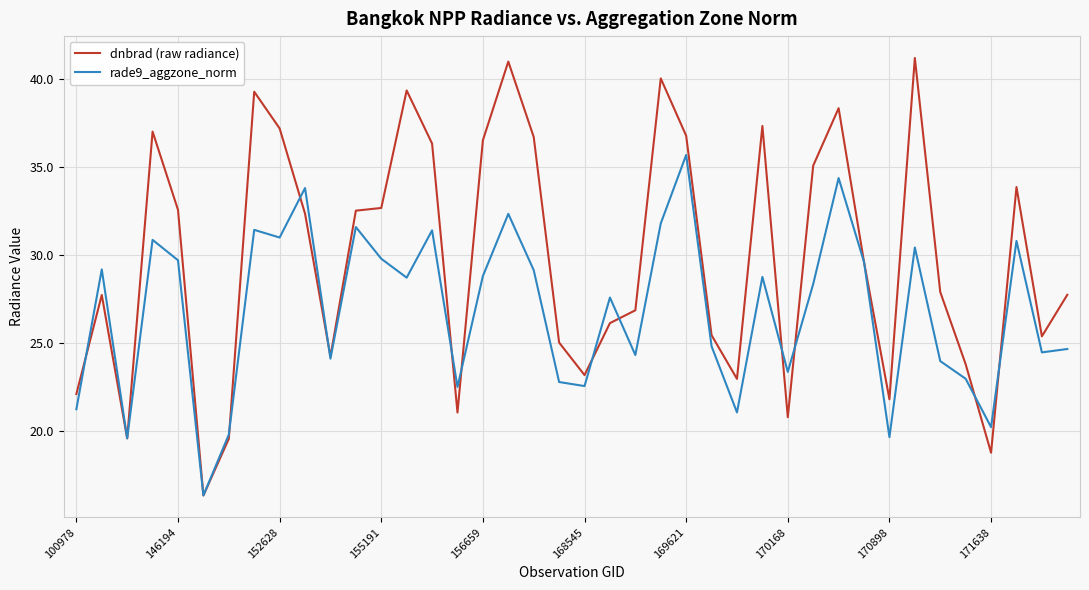

Rank the series by their average value, from lowest to highest.

rade9_aggzone_norm, dnbrad (raw radiance)